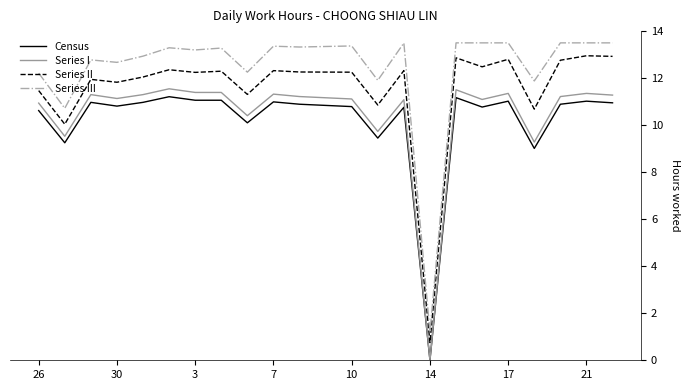

True or false: Series II and Series I cross at least once.

False